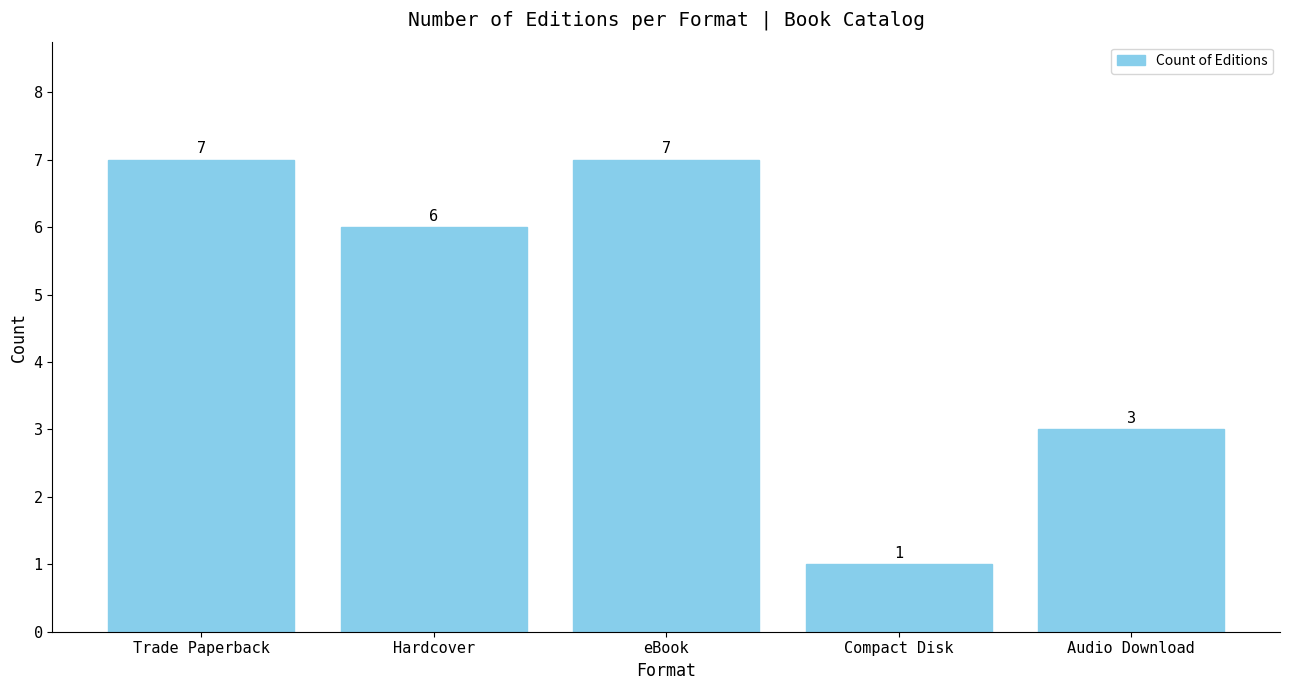

At which category does the chart reach its minimum across all series?

Compact Disk